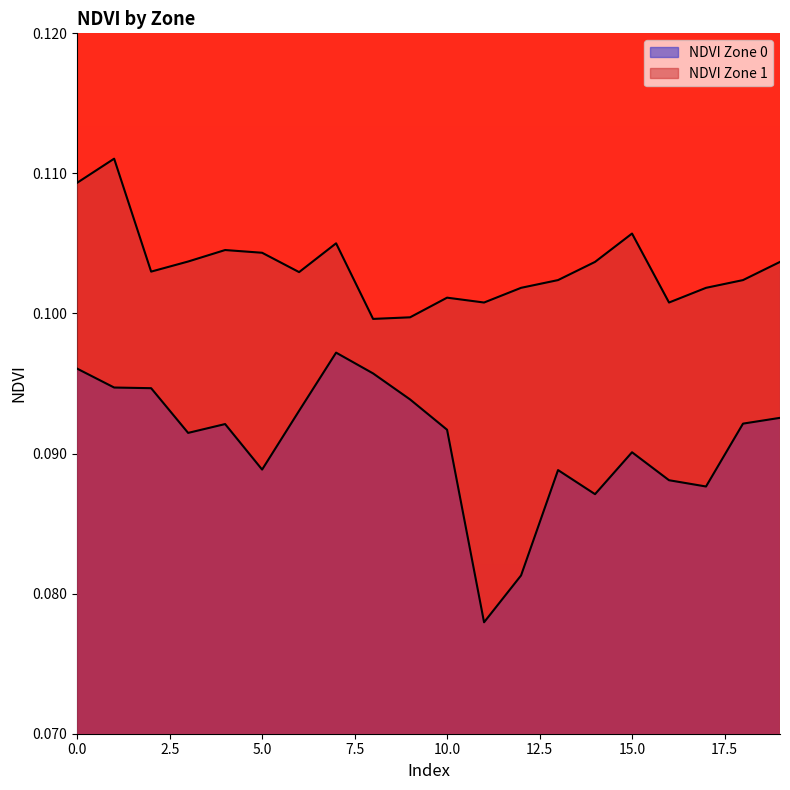

Reading left to right, what are all the values shown in this chart?

NDVI Zone 0: 0=0.1	1=0.1	2=0.1	3=0.1	4=0.1	5=0.1	6=0.1	7=0.1	8=0.1	9=0.1	10=0.1	11=0.1	12=0.1	13=0.1	14=0.1	15=0.1	16=0.1	17=0.1	18=0.1	19=0.1
NDVI Zone 1: 0=0.1	1=0.1	2=0.1	3=0.1	4=0.1	5=0.1	6=0.1	7=0.1	8=0.1	9=0.1	10=0.1	11=0.1	12=0.1	13=0.1	14=0.1	15=0.1	16=0.1	17=0.1	18=0.1	19=0.1